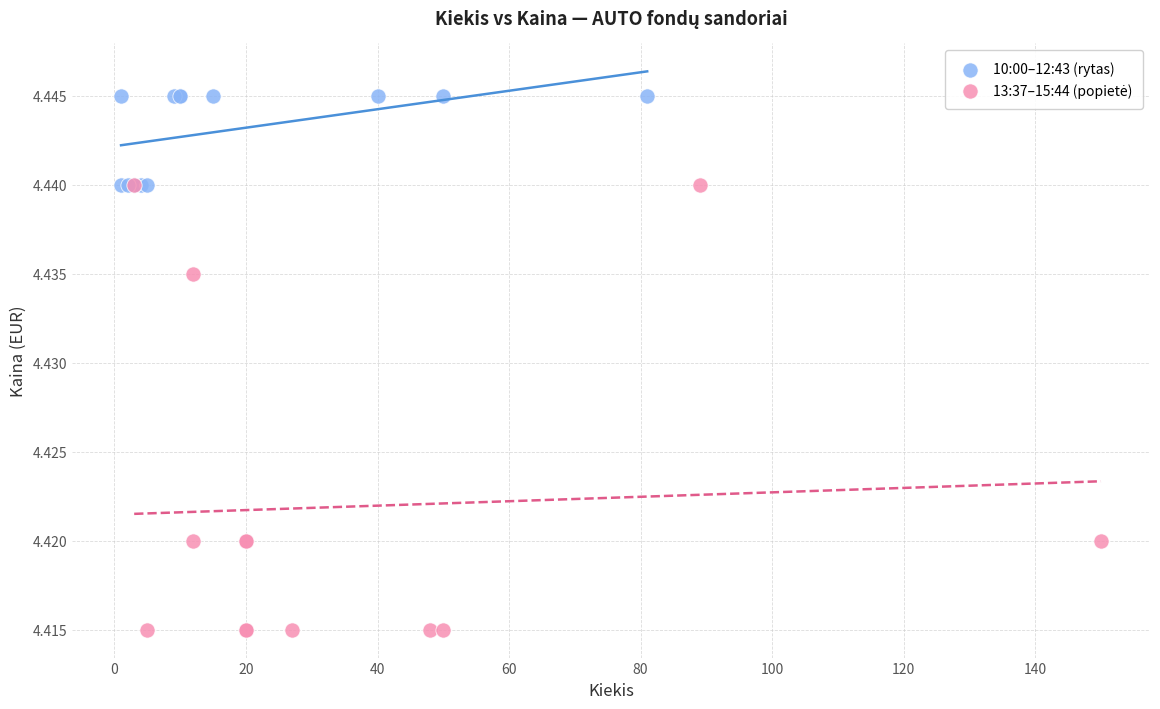

Which series reaches the maximum Y coordinate?

10:00–12:43 (rytas)